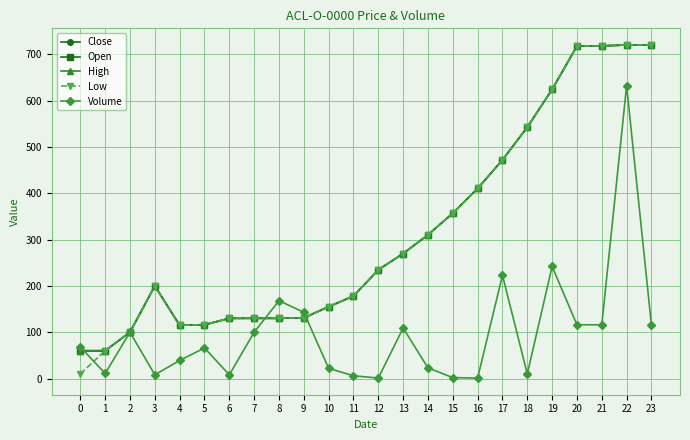

At which label is Close closest to 390?

16